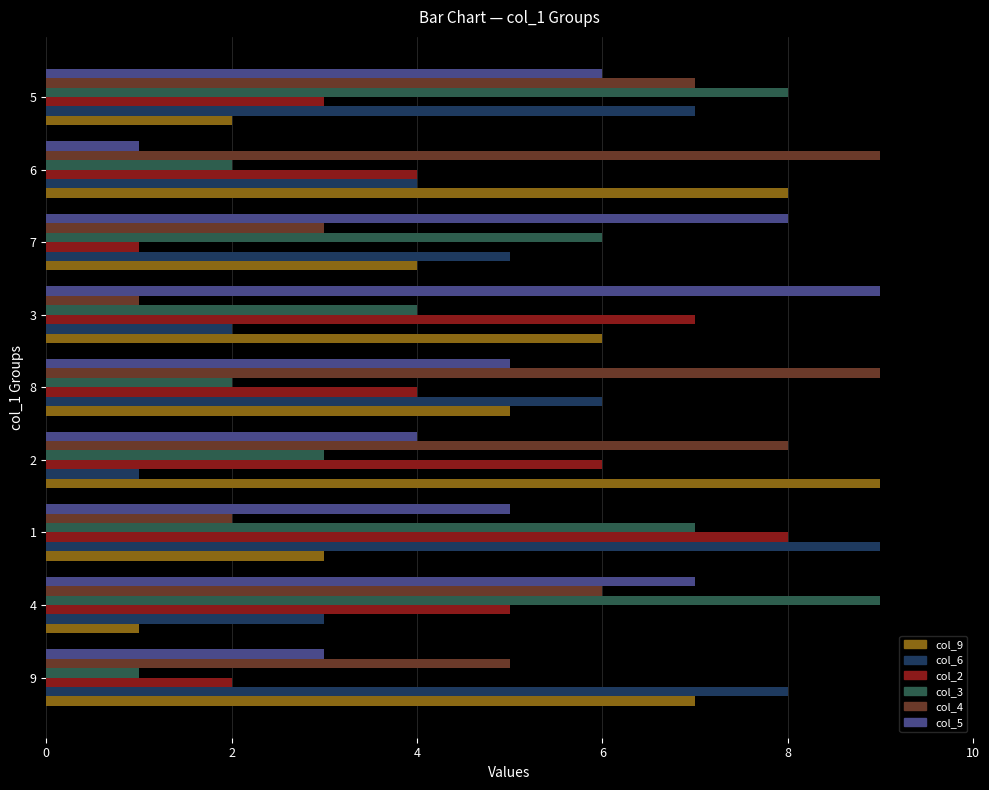

The value of col_3 at 1 is 3. True or false?

False